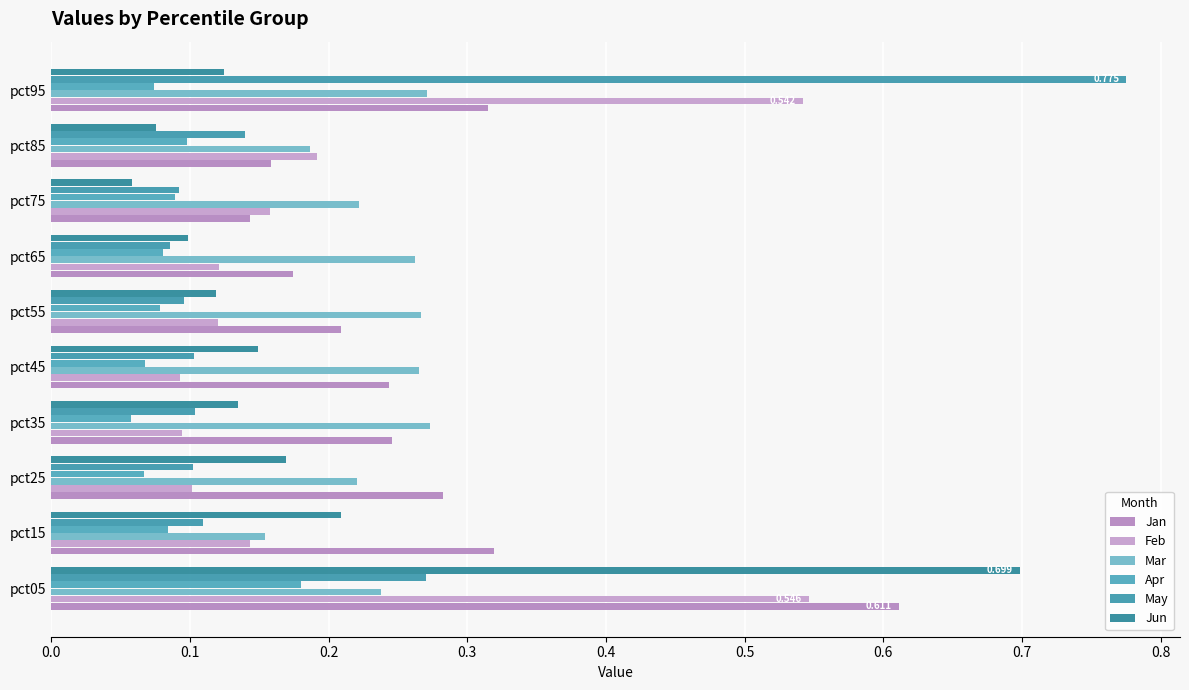

What is the value of the Feb bar at the 5th from the left?

0.1